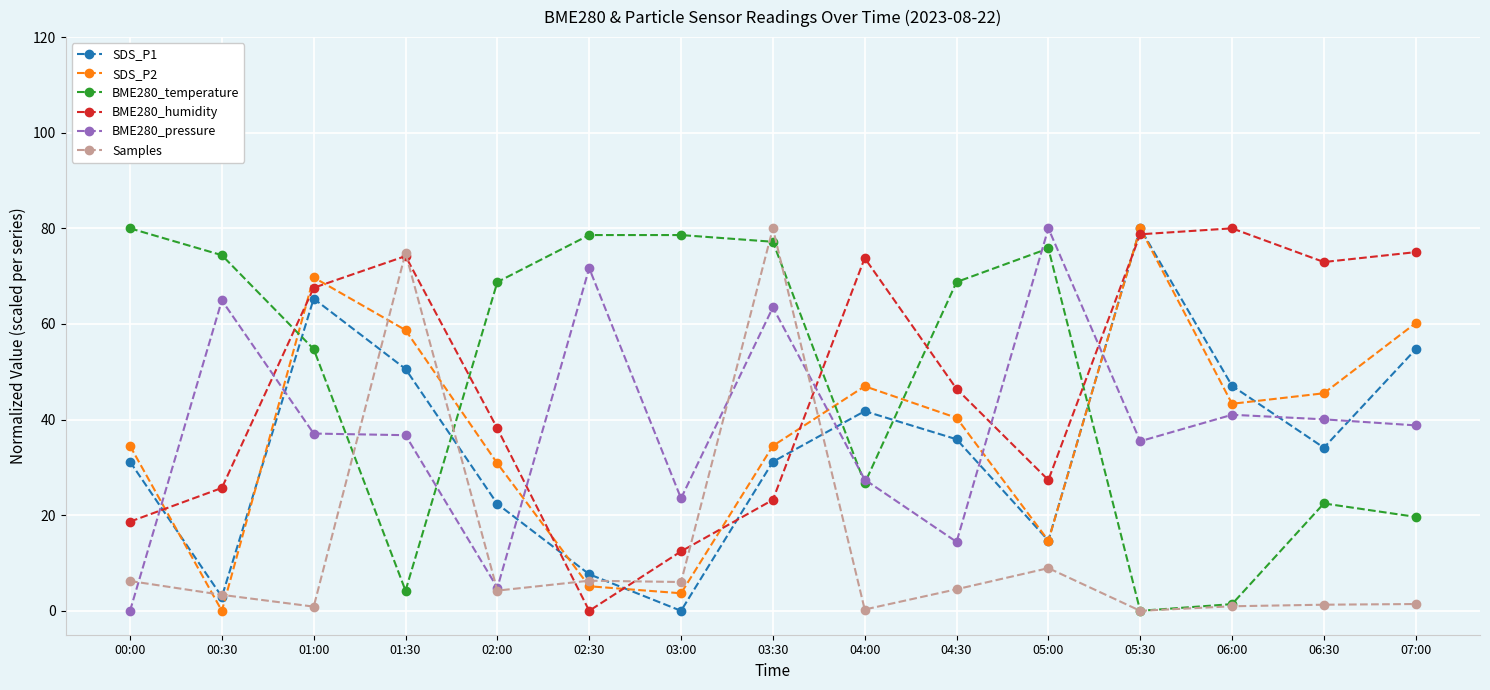

How many values in the BME280_temperature series exceed 68?

8